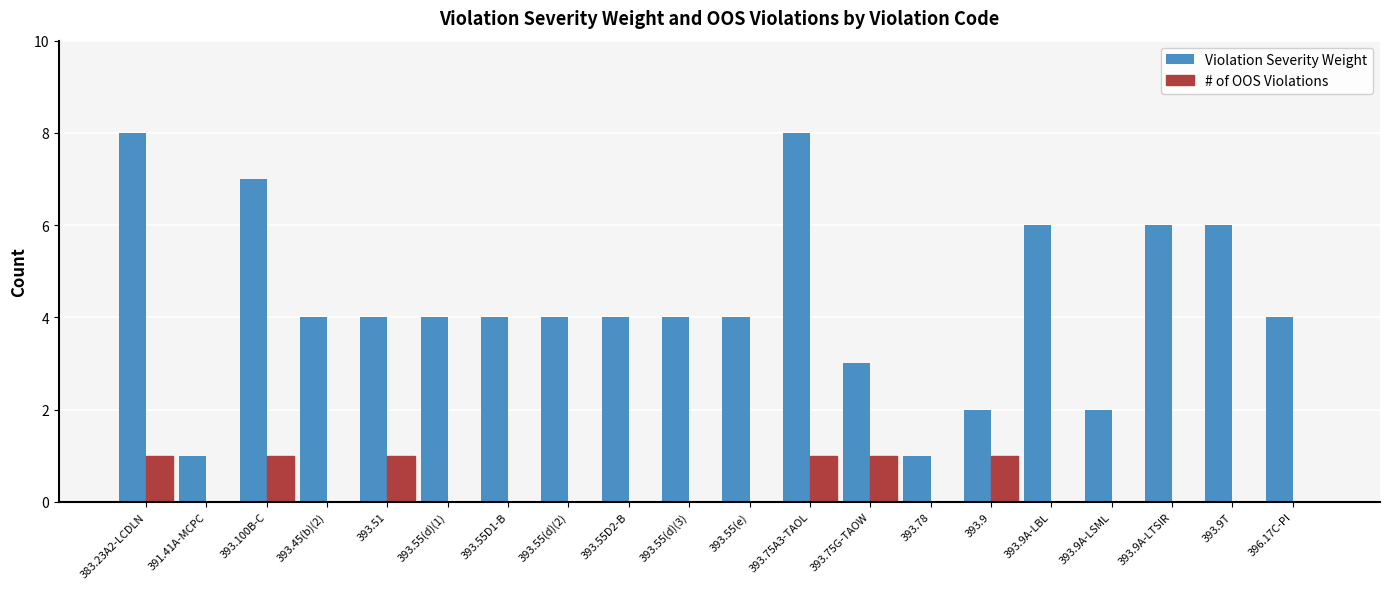

Reading left to right, list all the values displayed in this chart.

Violation Severity Weight: 383.23A2-LCDLN=8	391.41A-MCPC=1	393.100B-C=7	393.45(b)(2)=4	393.51=4	393.55(d)(1)=4	393.55D1-B=4	393.55(d)(2)=4	393.55D2-B=4	393.55(d)(3)=4	393.55(e)=4	393.75A3-TAOL=8	393.75G-TAOW=3	393.78=1	393.9=2	393.9A-LBL=6	393.9A-LSML=2	393.9A-LTSIR=6	393.9T=6	396.17C-PI=4
# of OOS Violations: 383.23A2-LCDLN=1	391.41A-MCPC=0	393.100B-C=1	393.45(b)(2)=0	393.51=1	393.55(d)(1)=0	393.55D1-B=0	393.55(d)(2)=0	393.55D2-B=0	393.55(d)(3)=0	393.55(e)=0	393.75A3-TAOL=1	393.75G-TAOW=1	393.78=0	393.9=1	393.9A-LBL=0	393.9A-LSML=0	393.9A-LTSIR=0	393.9T=0	396.17C-PI=0